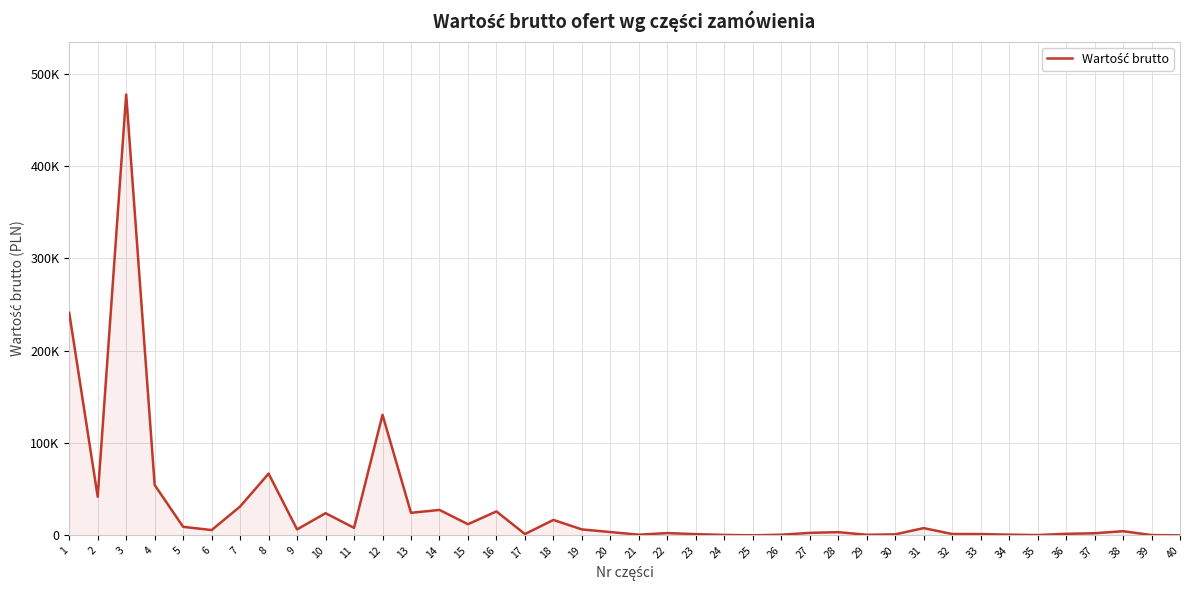

True or false: the data has more than 0 interior local peaks.

True